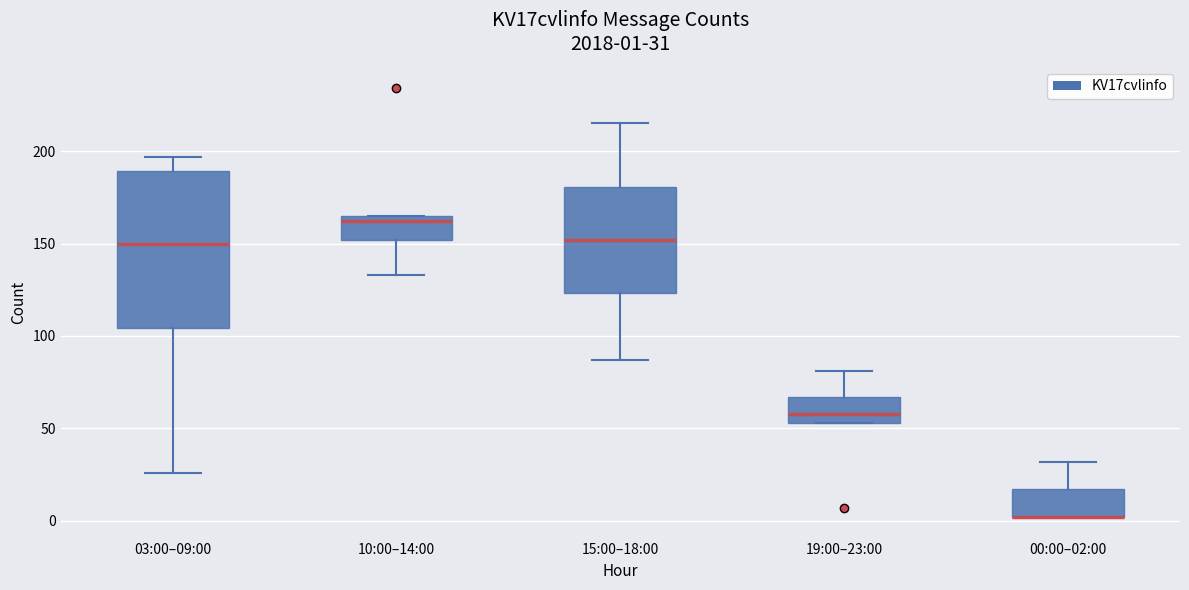

Which box is the tallest, from its lower edge to its upper edge?

03:00–09:00